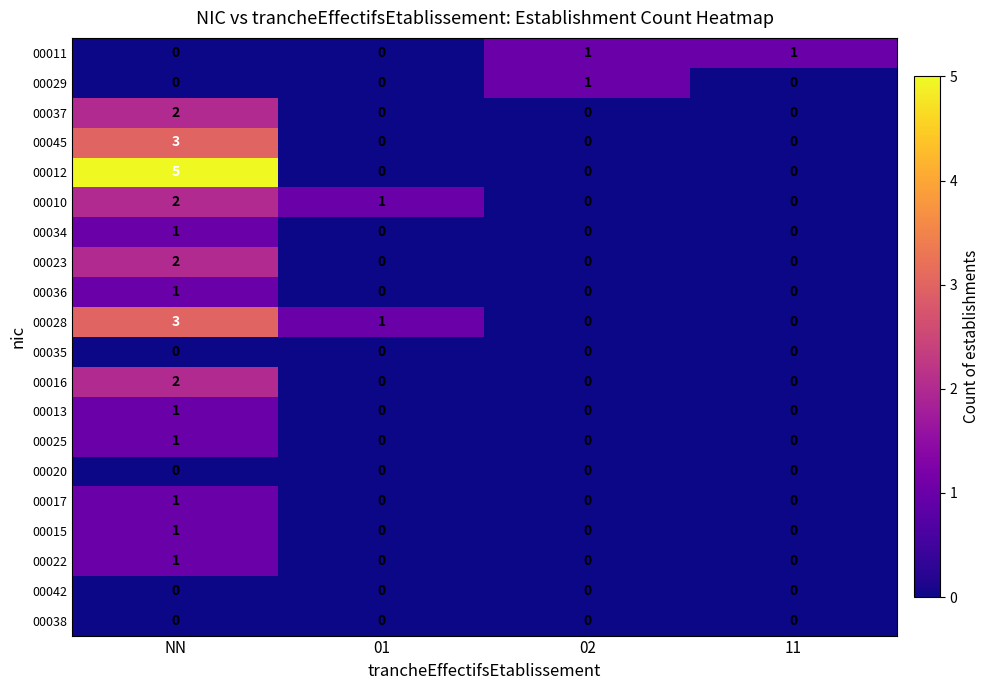

Where does the 00028 series first go above 1?

NN